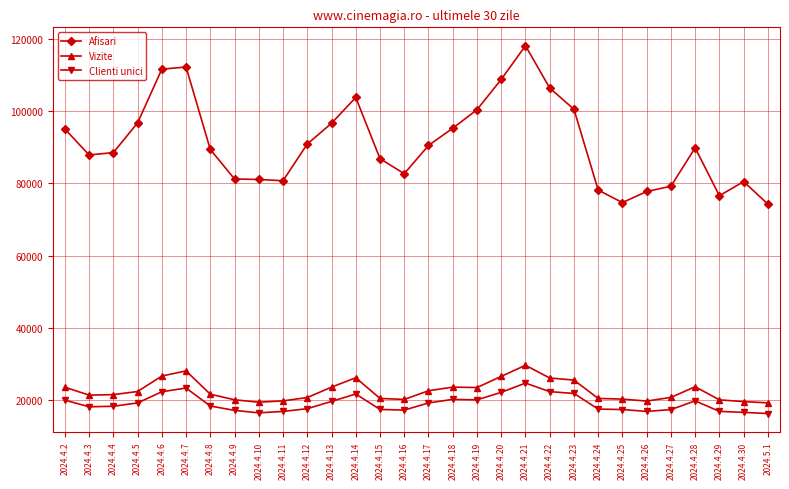

Where does the Clienti unici series first go above 18353?

2024.4.2